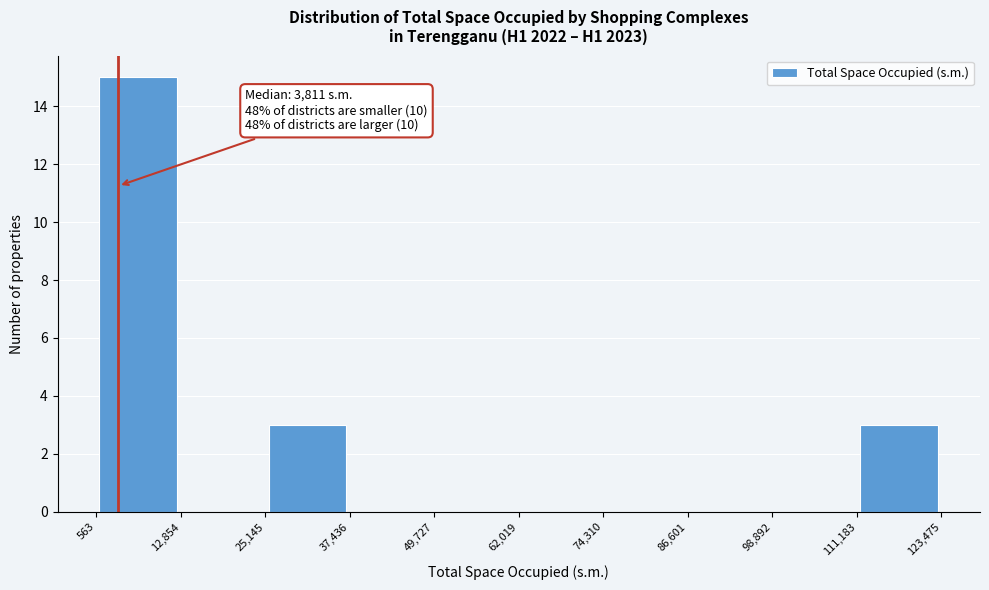

Which range on the x-axis has the tallest bar?

563 to 12,854